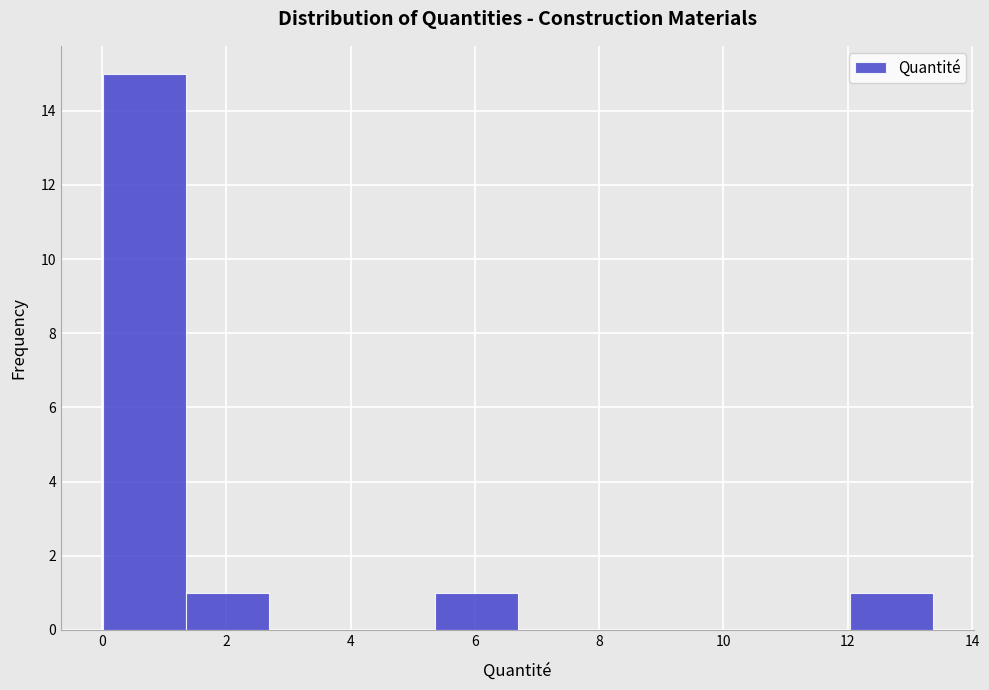

What is the height of the bar covering 12.0 to 13.4 on the x-axis? Neither the bar edges nor the heights are printed on the chart, so give them approximately, as read against the axes.

1